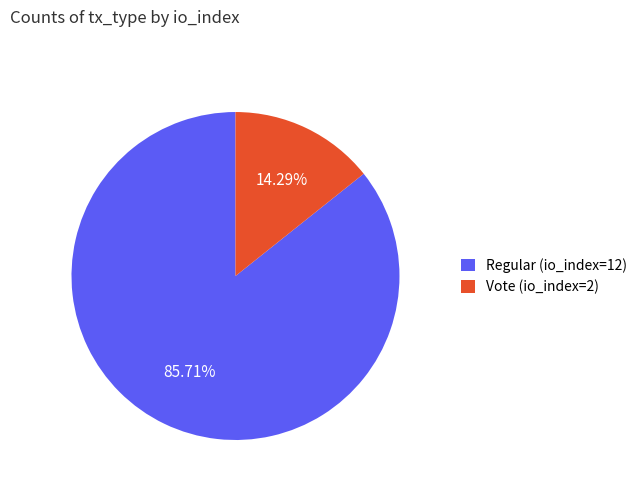

What is the largest slice in the pie chart?

Regular (io_index=12)